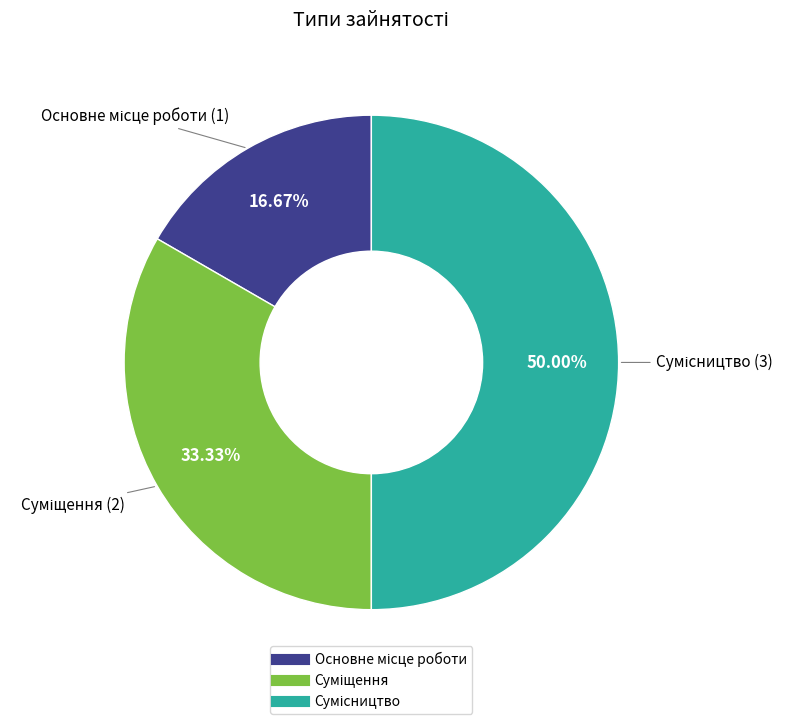

Combined, what portion of the pie is Основне місце роботи and Суміщення?

50.0%